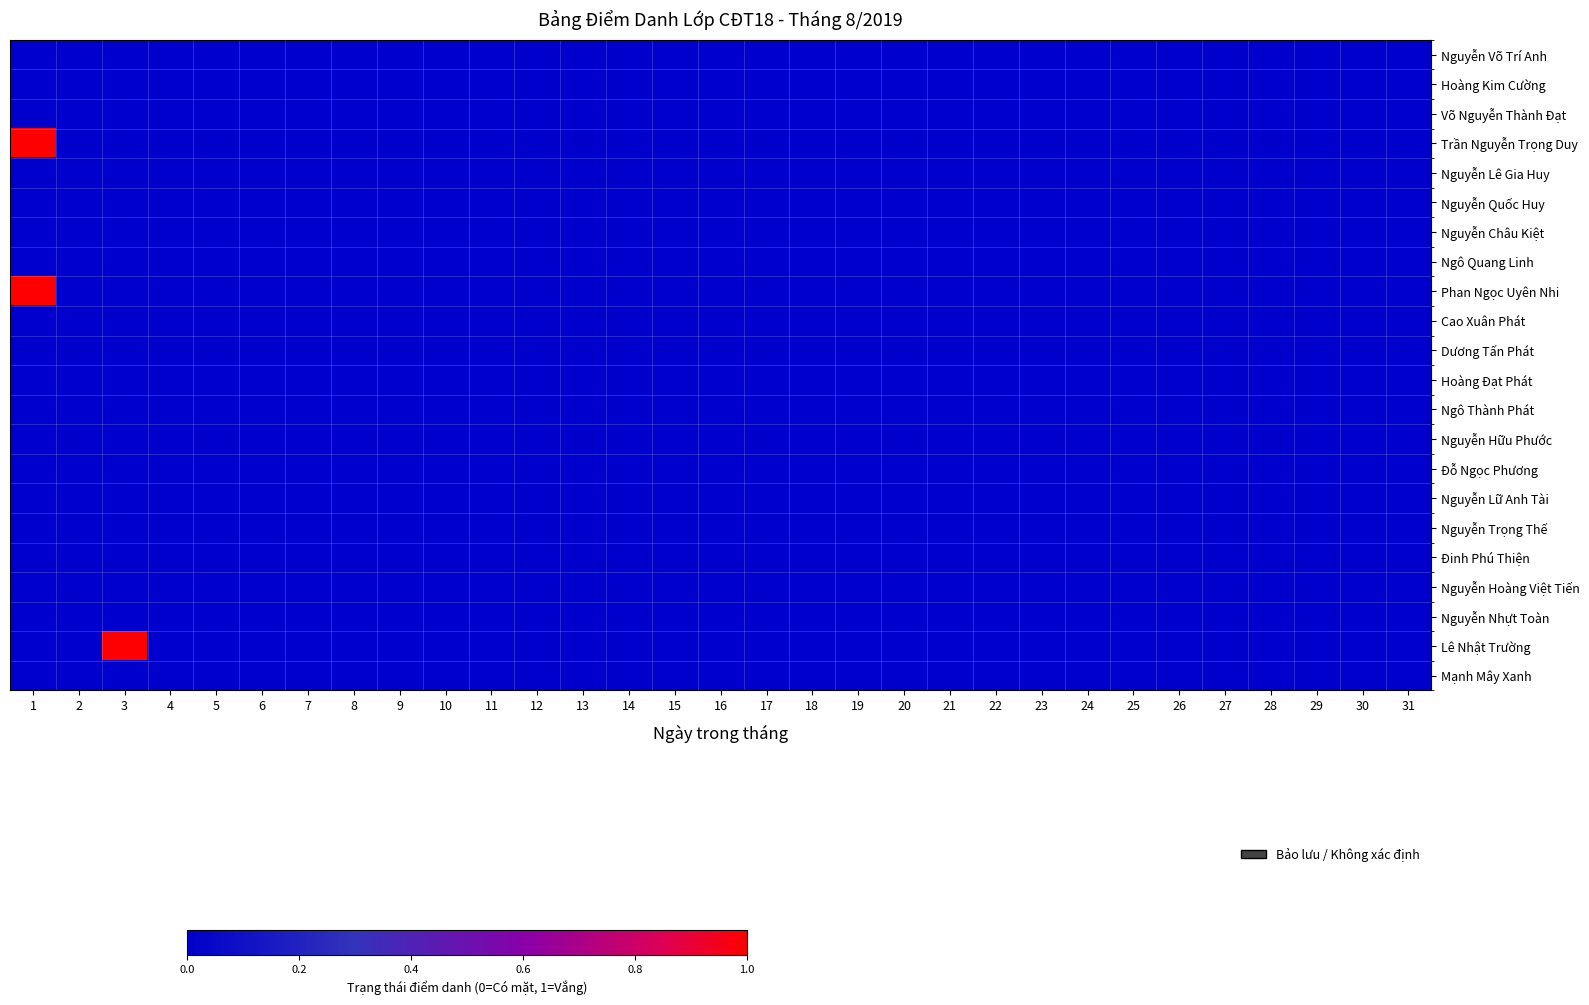

Which series has the largest total across all categories?

Trần Nguyễn Trọng Duy